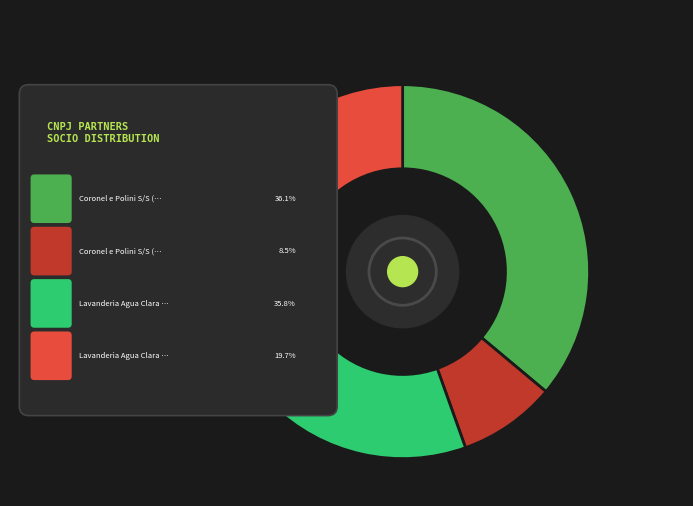

Which slice is the smallest?

Coronel e Polini S/S (Sirlene)